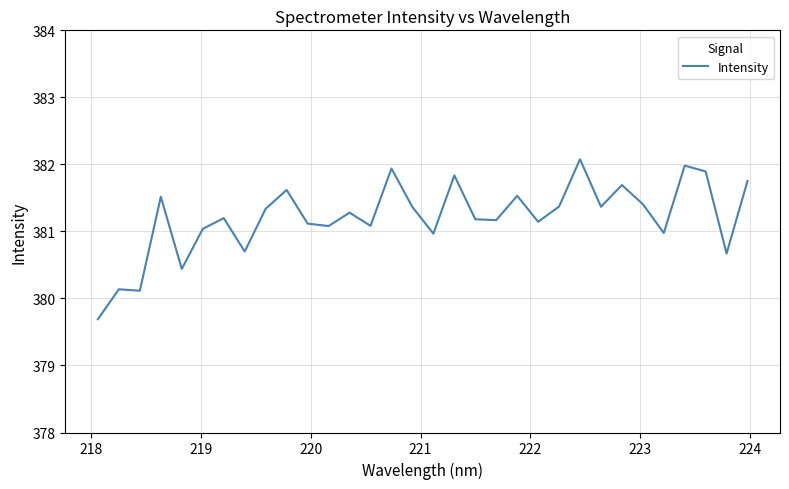

What is the difference between the maximum and minimum values?

2.4